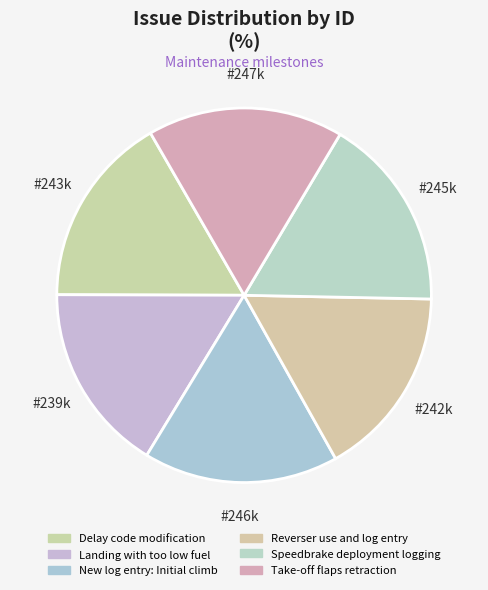

Combined, do Delay code modification and Speedbrake deployment logging account for over 50%?

No